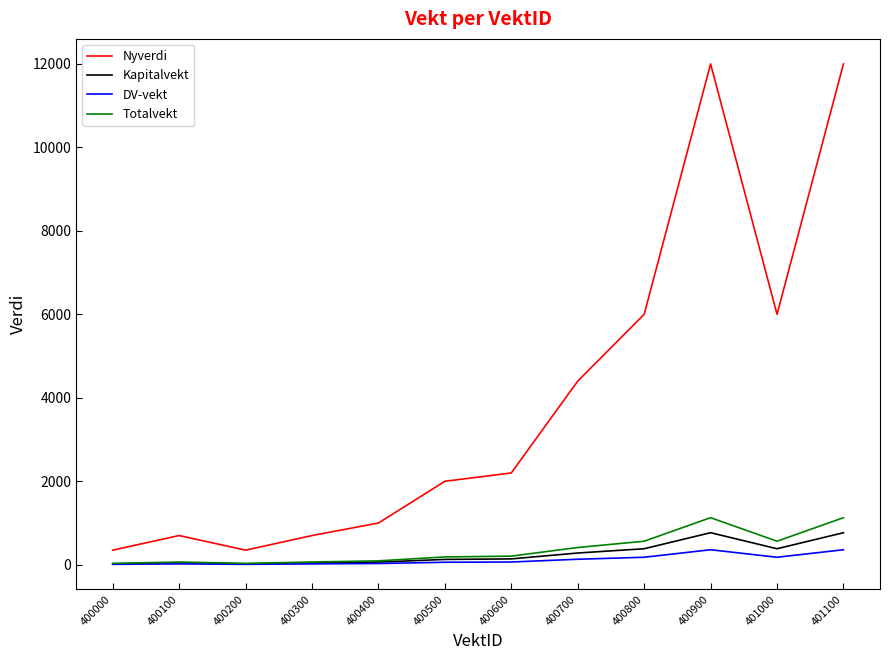

True or false: Kapitalvekt and Nyverdi cross at least once.

False